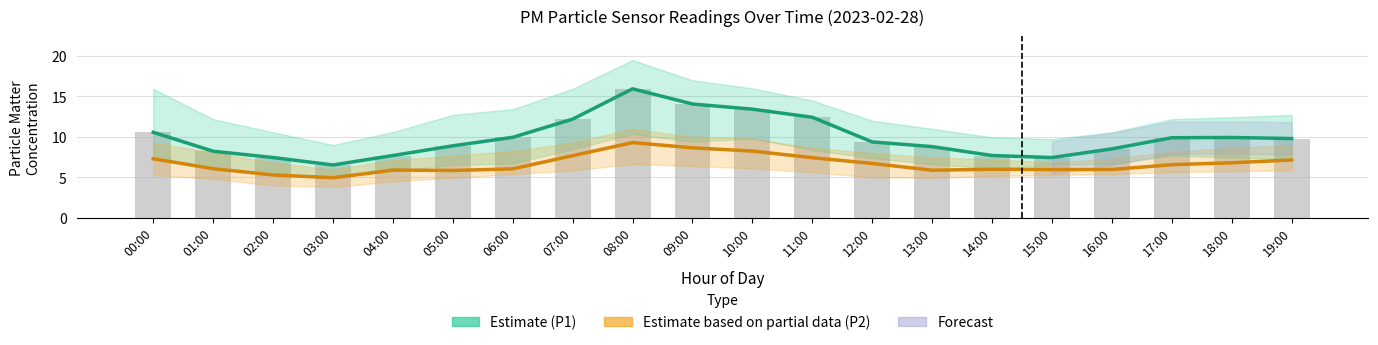

Is it true that PM1 (Estimate) equals 6.5 at 03:00?

True